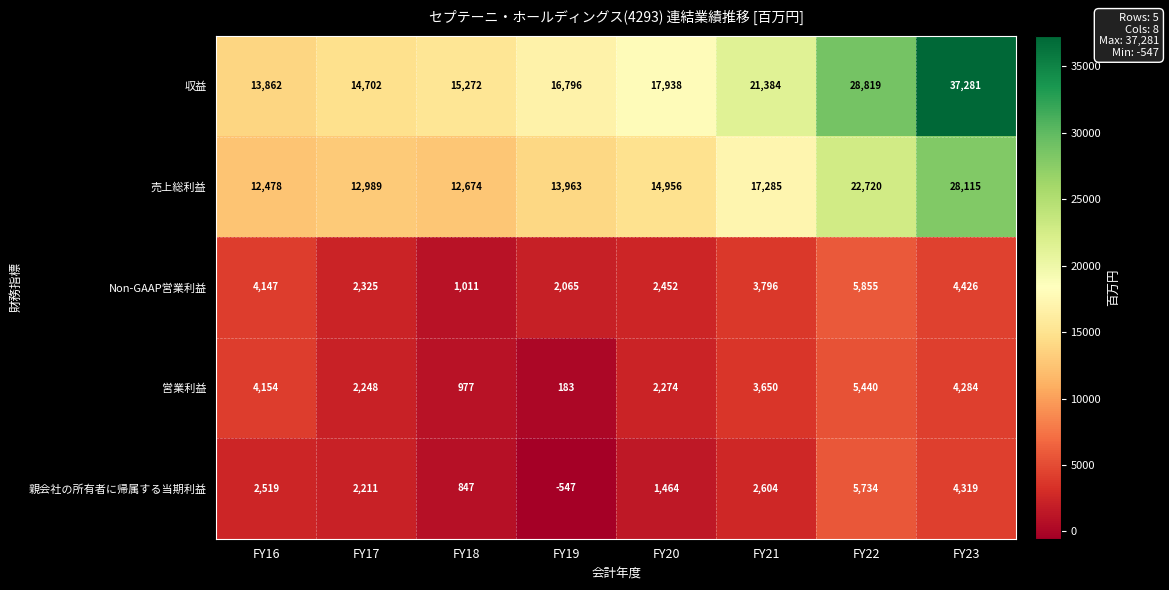

Which series has the largest total across all categories?

収益